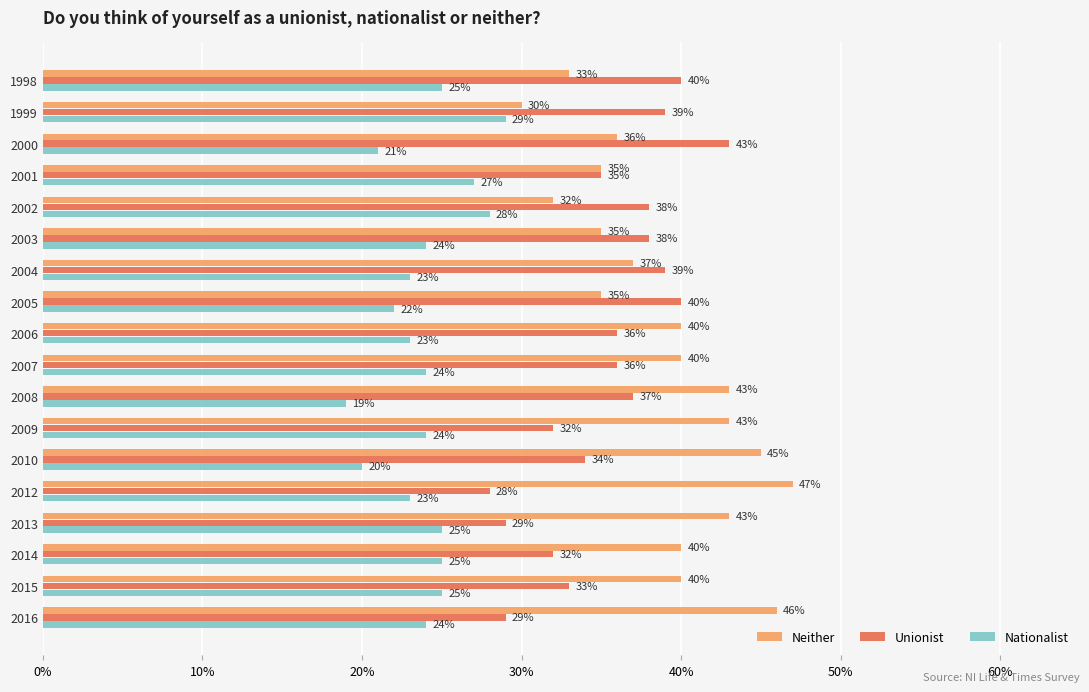

What are all the series names shown in the legend?

Neither, Unionist, Nationalist